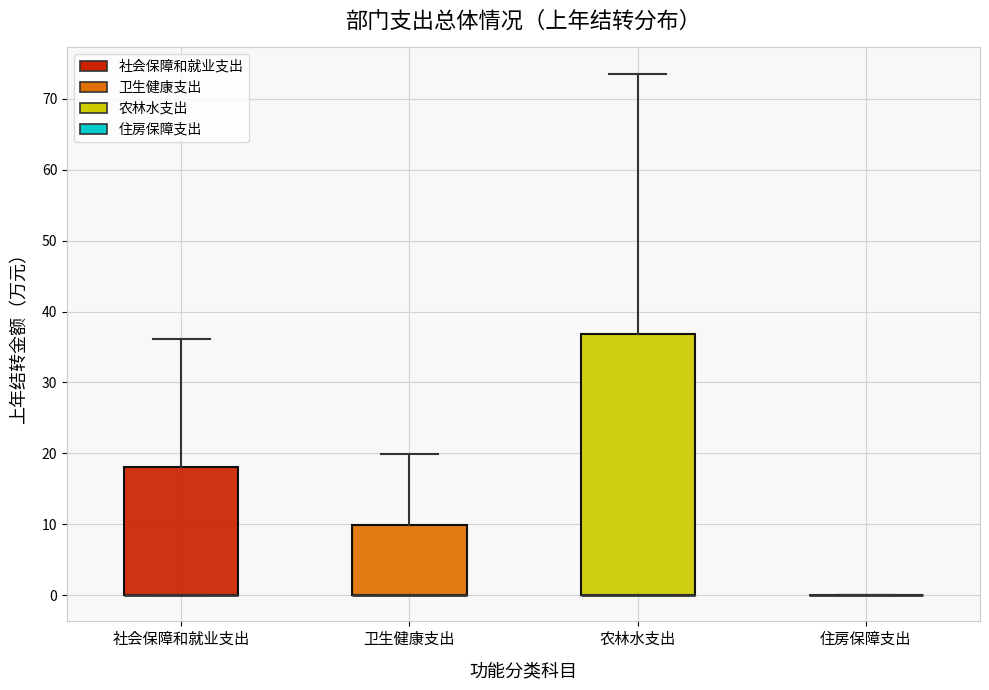

Where is the lower edge of the box for 社会保障和就业支出 on the y-axis? The values are not printed on the chart, so give them approximately, as read against the axis.

0